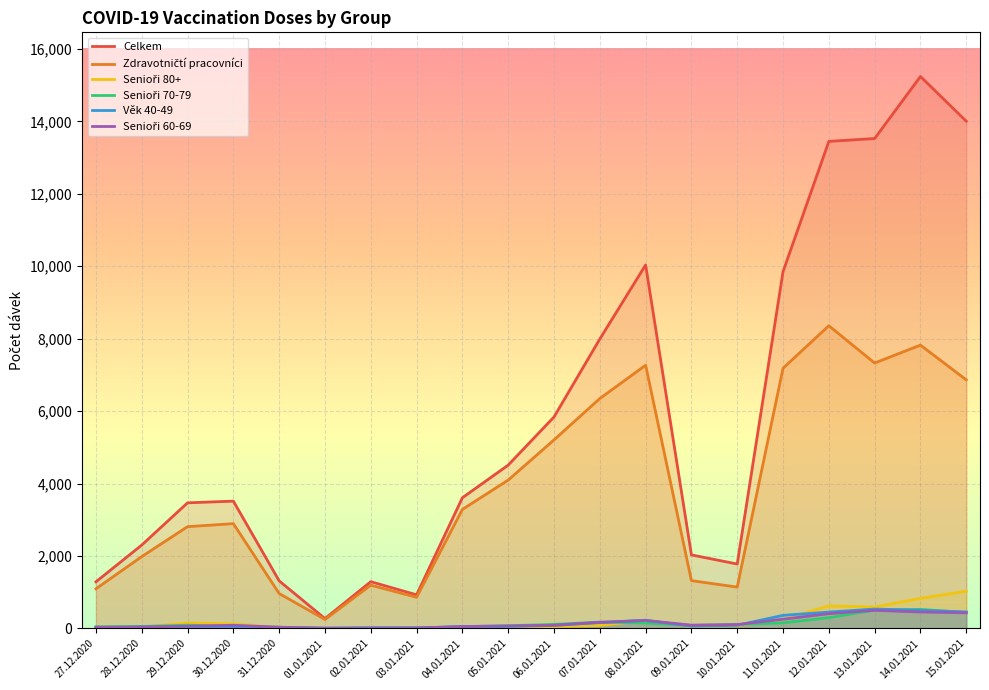

Reading left to right, transcribe all the data shown in this chart.

Celkem: 1286	2301	3467	3514	1312	271	1290	927	3607	4509	5838	7991	10036	2029	1777	9851	13448	13527	15240	14005
Zdravotničtí pracovníci: 1093	1982	2809	2892	963	246	1193	859	3285	4095	5205	6347	7267	1319	1140	7184	8357	7328	7822	6862
Senioři 80+: 16	35	148	123	25	1	8	3	22	36	48	81	217	48	77	248	620	590	829	1027
Senioři 70-79: 43	53	89	54	32	4	8	11	48	73	110	173	149	81	107	154	297	503	524	438
Věk 40-49: 18	36	39	51	19	5	18	14	46	51	81	161	225	58	86	360	450	534	499	454
Senioři 60-69: 32	37	61	86	32	5	6	10	50	68	87	167	218	90	105	253	406	498	453	430